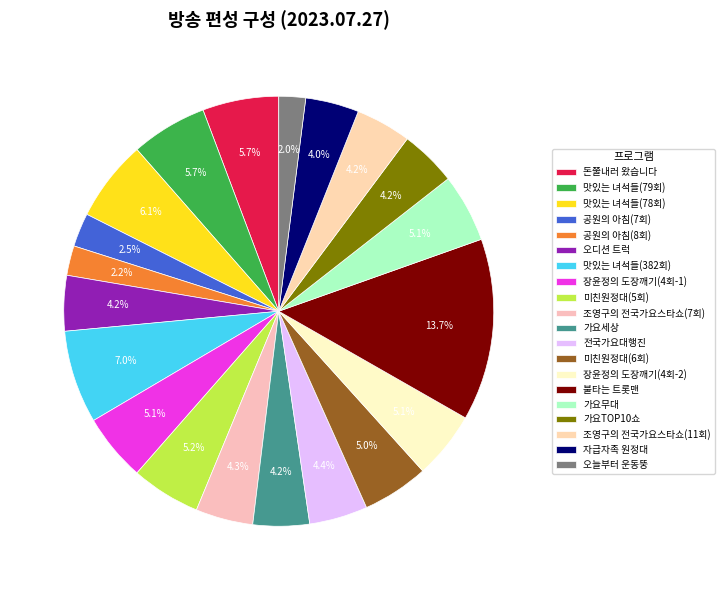

How many slices are in this pie chart?

20